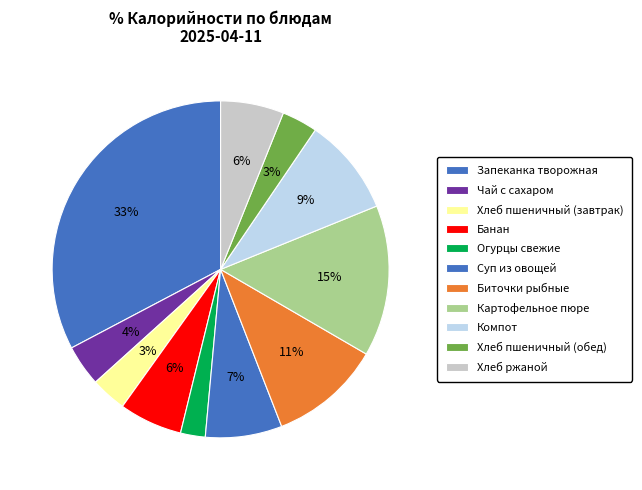

Between Хлеб пшеничный (обед) and Картофельное пюре, which is larger?

Картофельное пюре